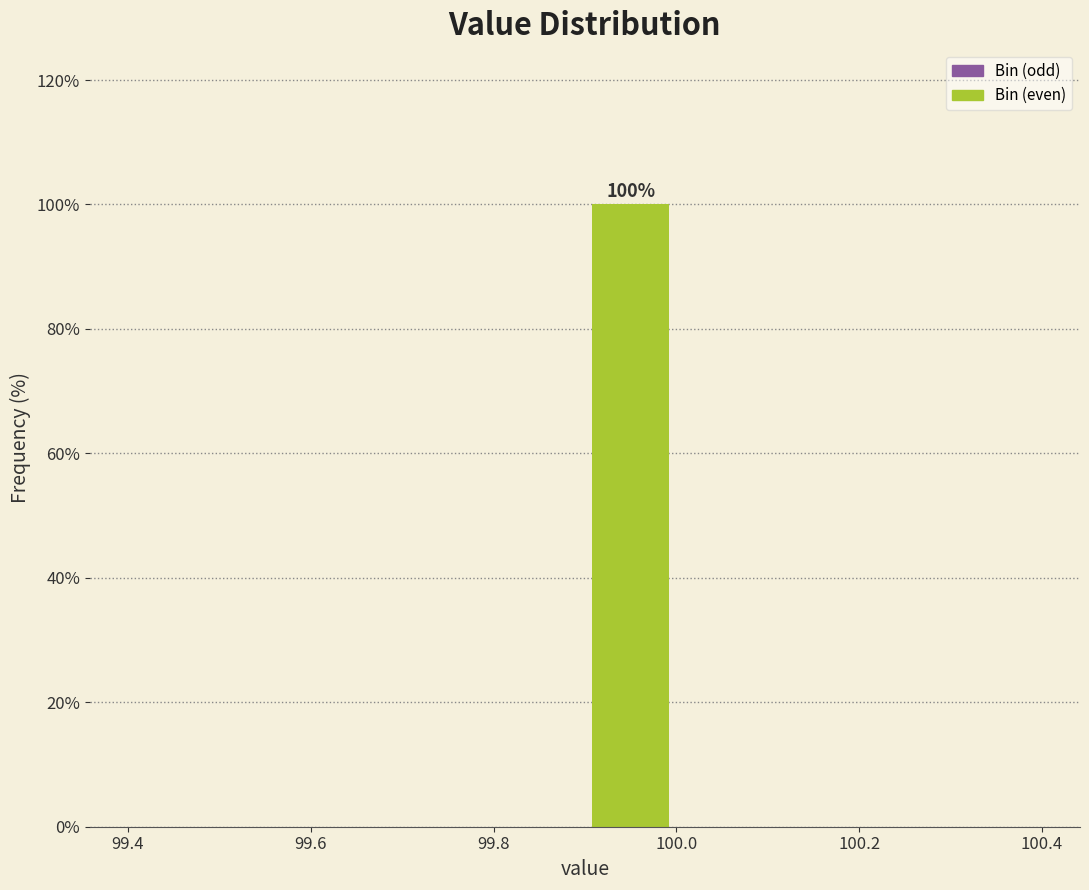

Over which range of the x-axis is the bar tallest?

99.9 to 100.0